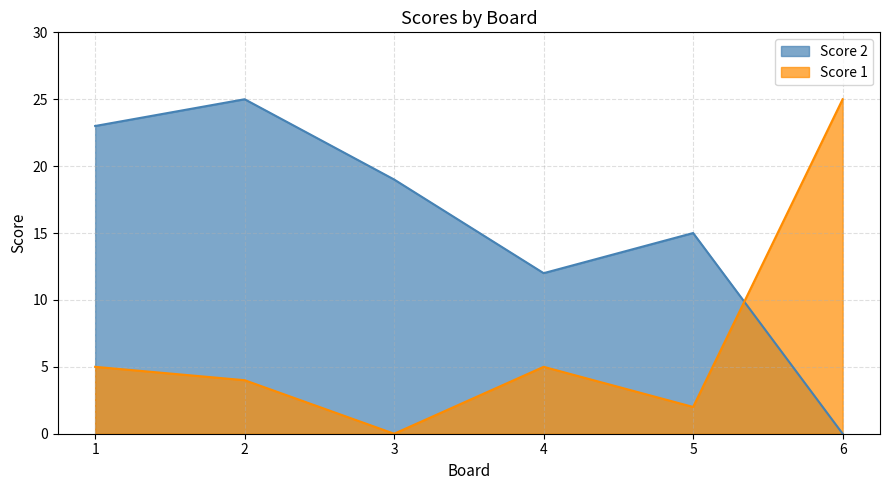

At how many categories does at least one series exceed 20?

3